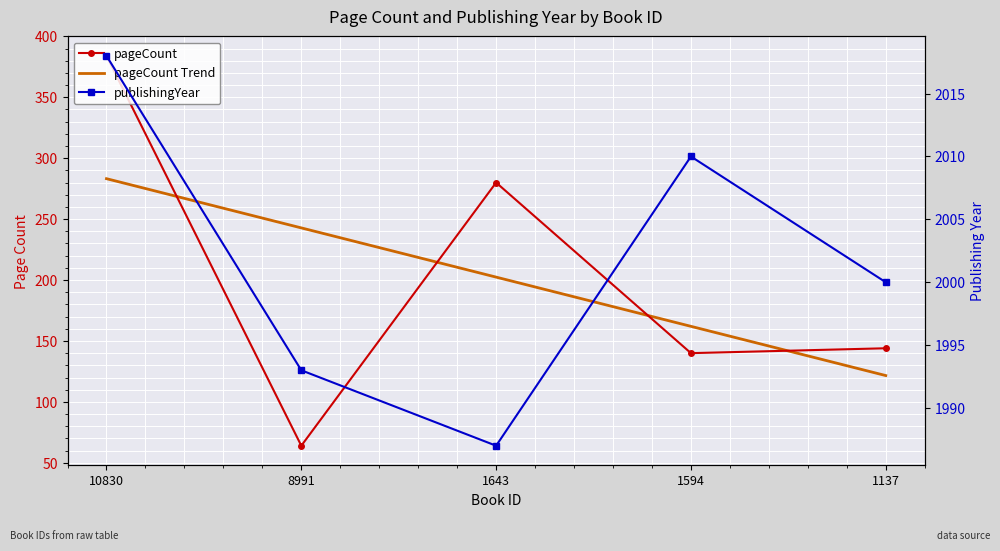

Reading right to left, list all the values displayed in this chart.

pageCount: 144	140	280	64	384
publishingYear: 2000	2010	1987	1993	2018